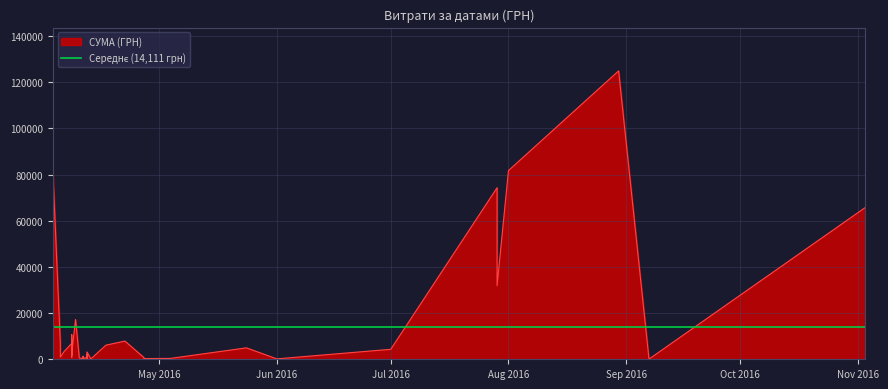

Which has a higher value, 08.04.2016 or 05.04.2016?

08.04.2016